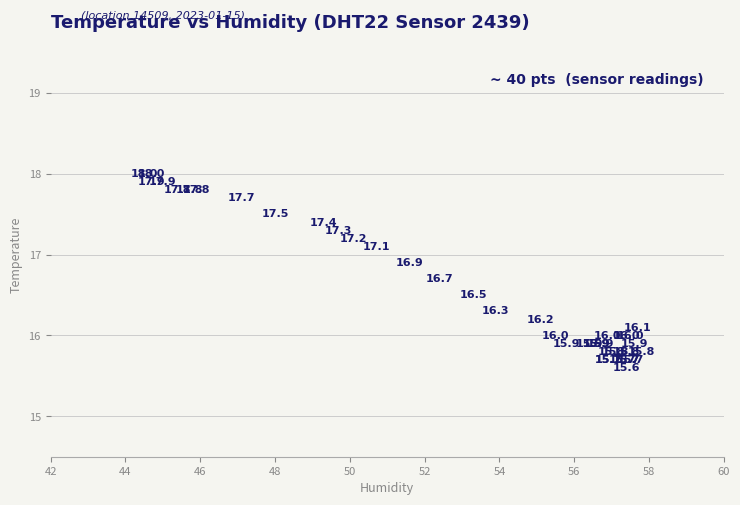

What Y value in the scatter plot is closest to 16?

16.0